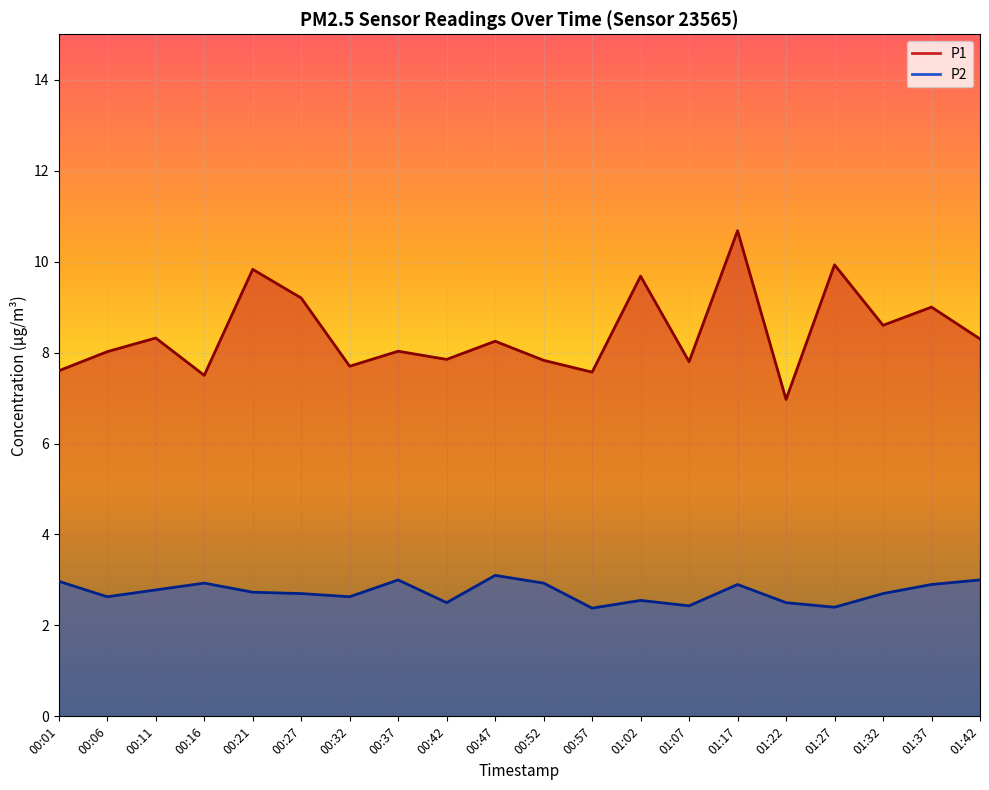

True or false: P2 and P1 cross at least once.

False